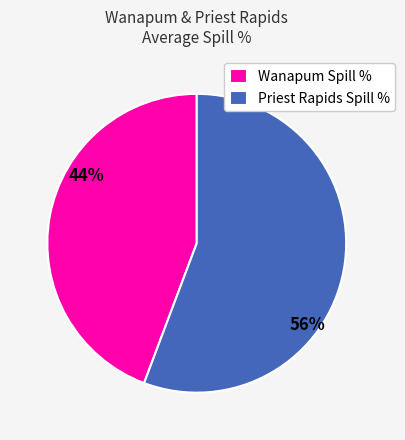

How many segments does this pie chart have?

2